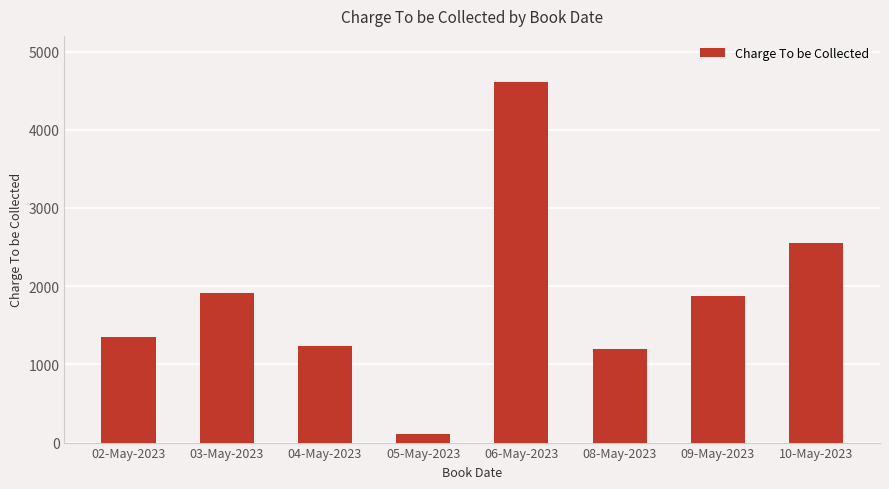

What is the sum of all values?

14847.5